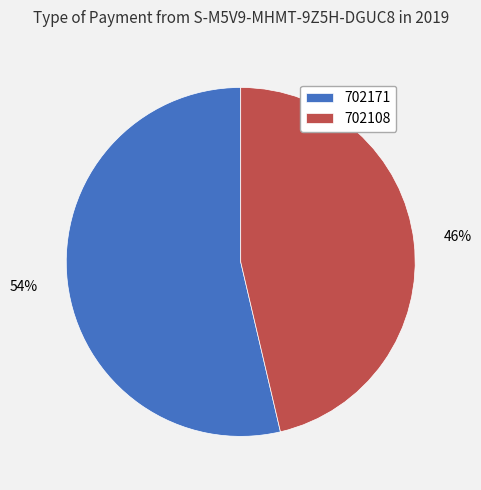

How many segments does this pie chart have?

2